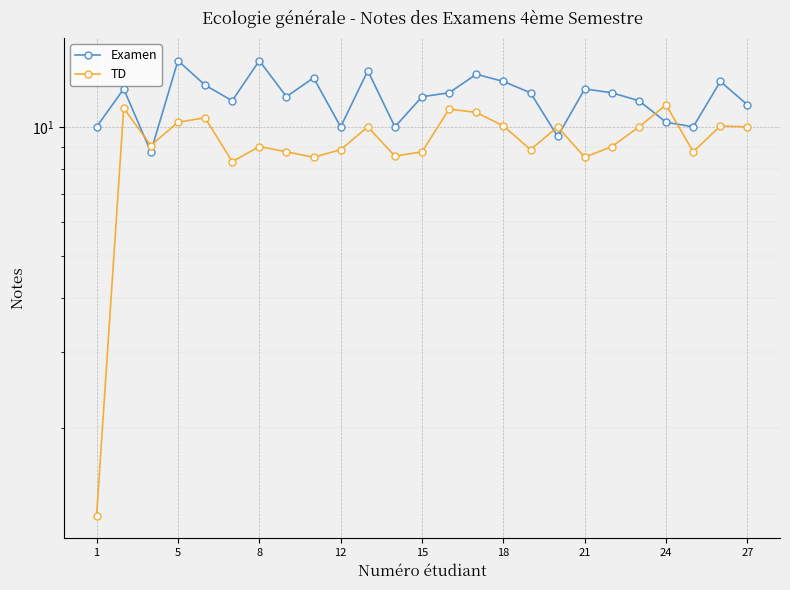

What is the smallest value displayed?

1.2